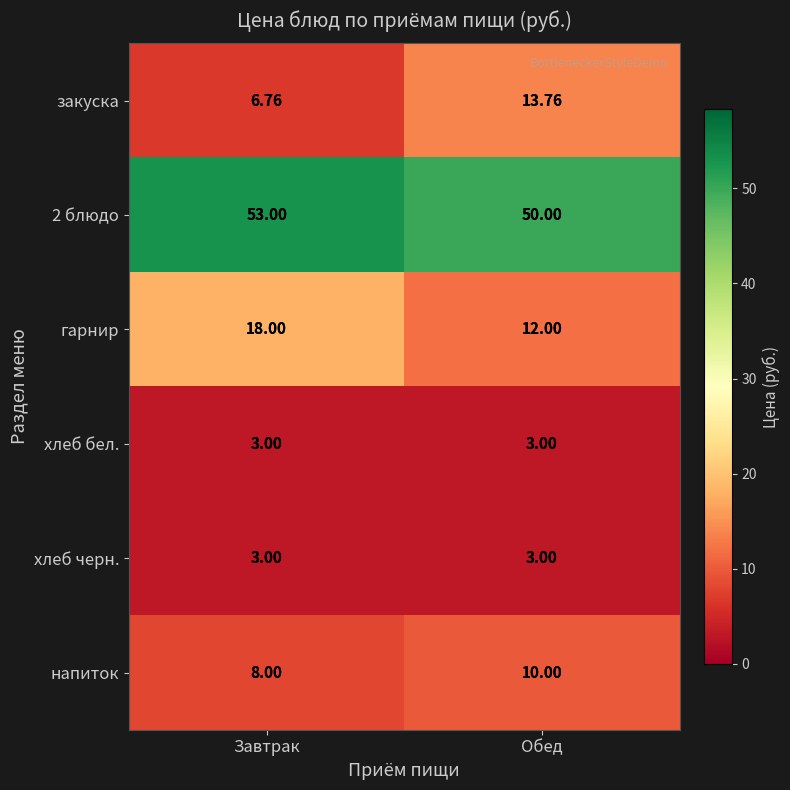

Is the value of 2 блюдо at Обед greater than the value of напиток at Обед?

Yes